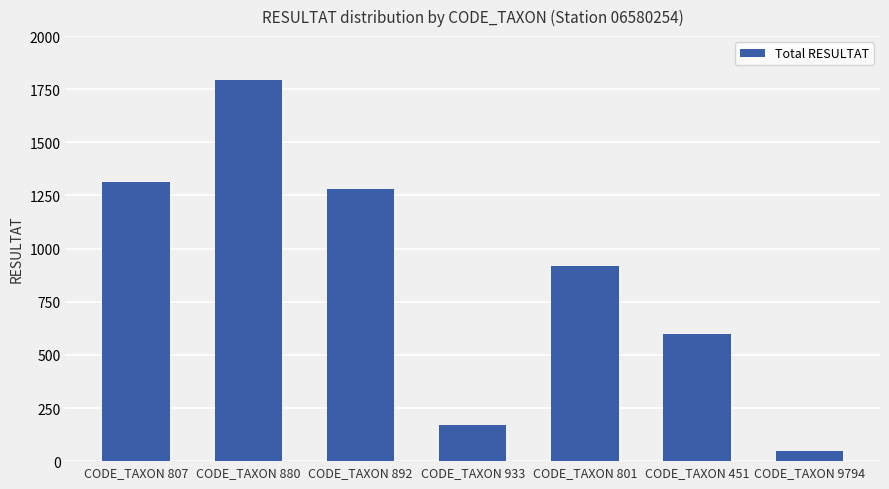

What is the sum of all values?

6122